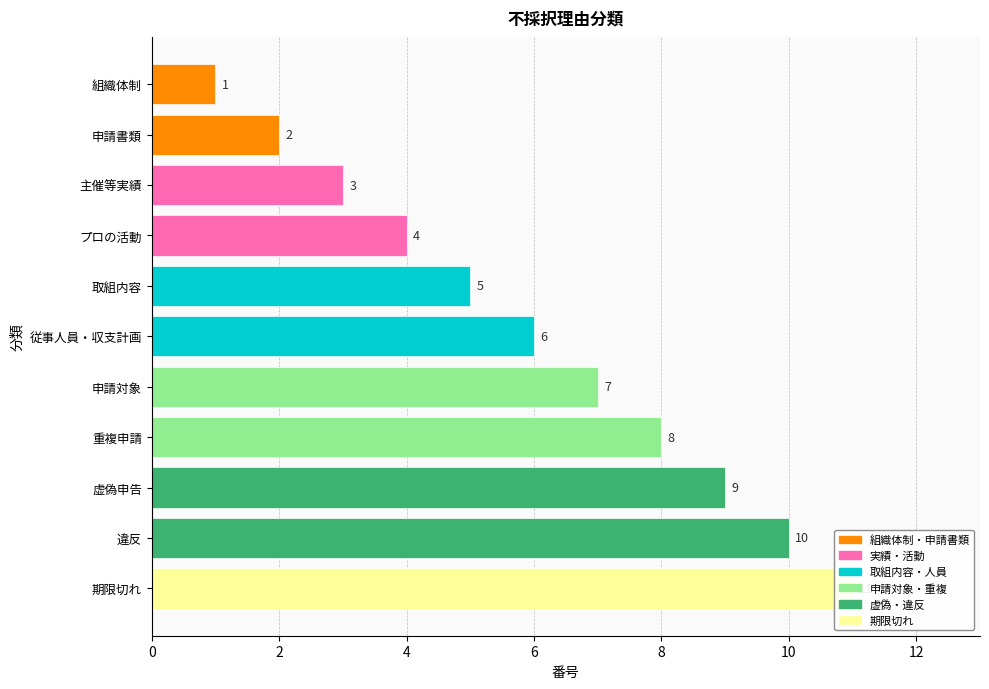

How many data points does each series have?

11